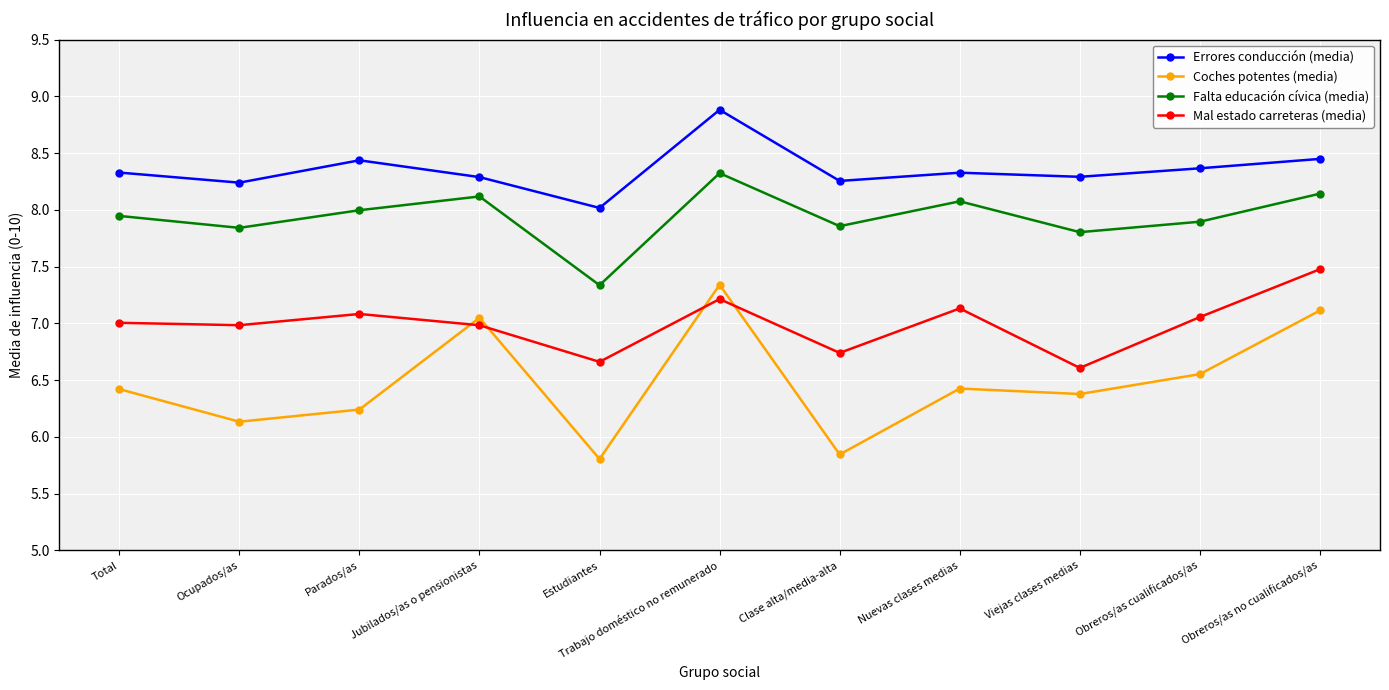

Does the chart have visible grid lines?

Yes